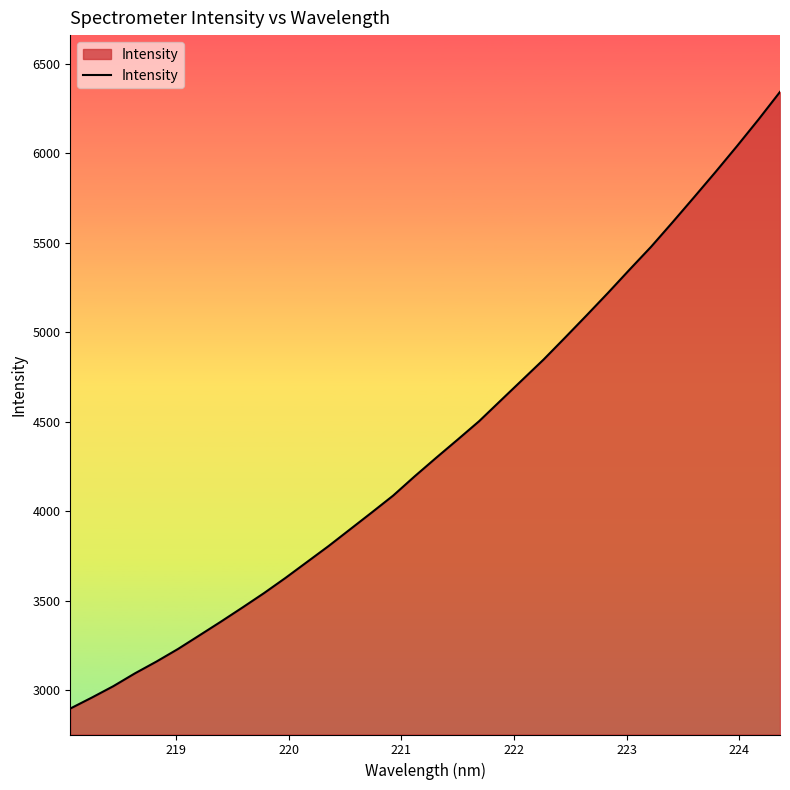

What is the difference between the maximum and minimum values?

3443.9